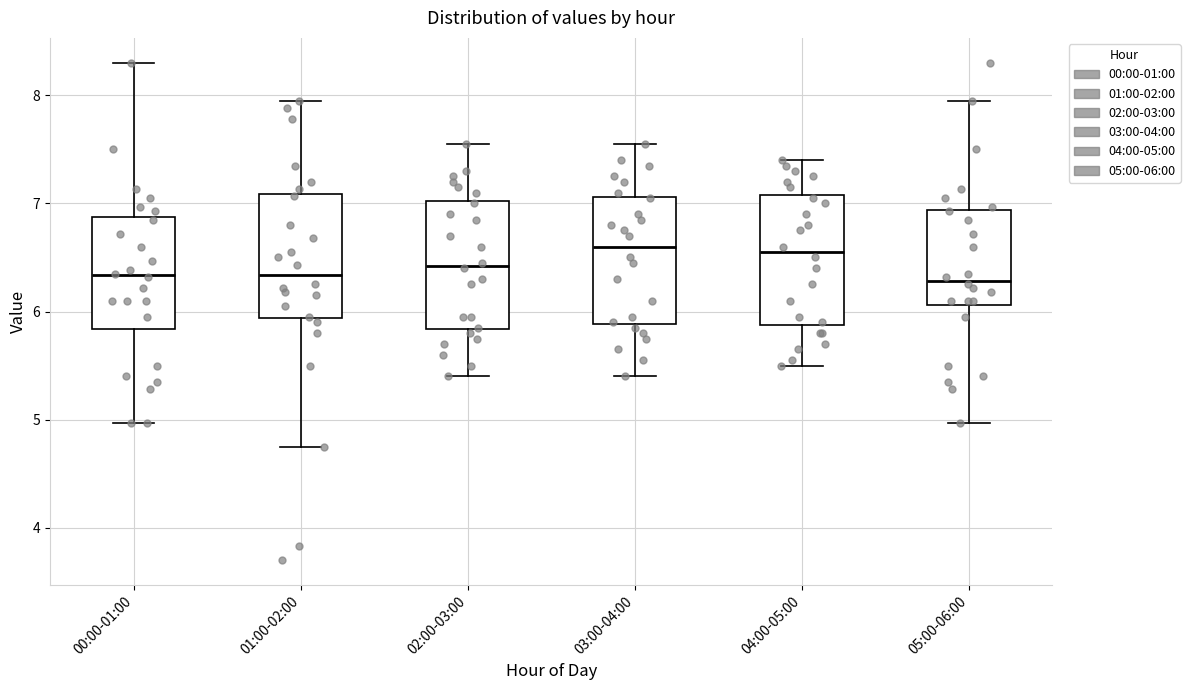

Where is the lower edge of the box for 05:00-06:00 on the y-axis? The values are not printed on the chart, so give them approximately, as read against the axis.

6.1